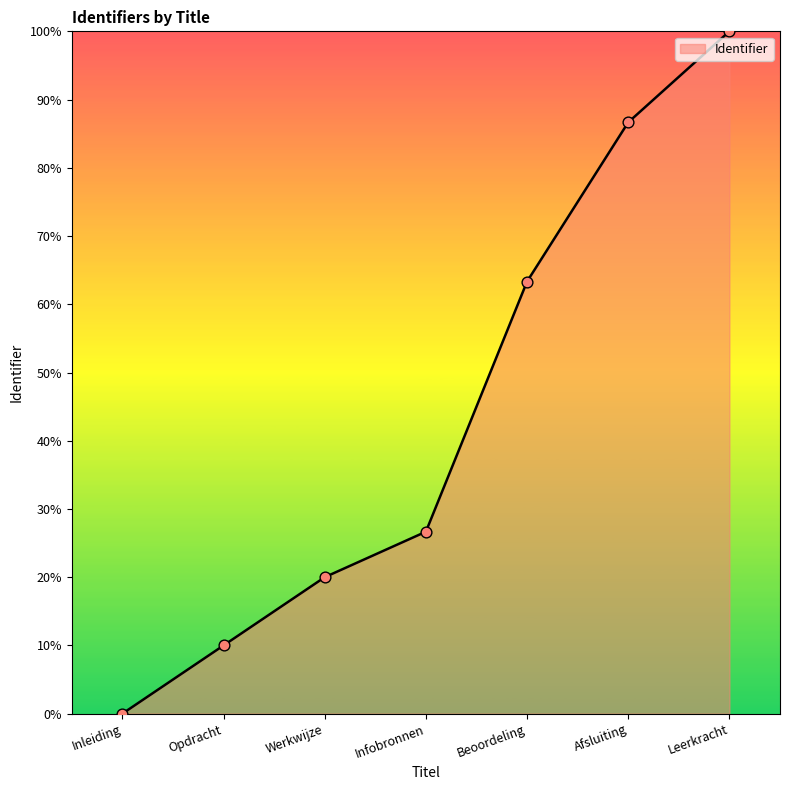

Approximately how many times larger is the value at Beoordeling compared to Opdracht?

6.3